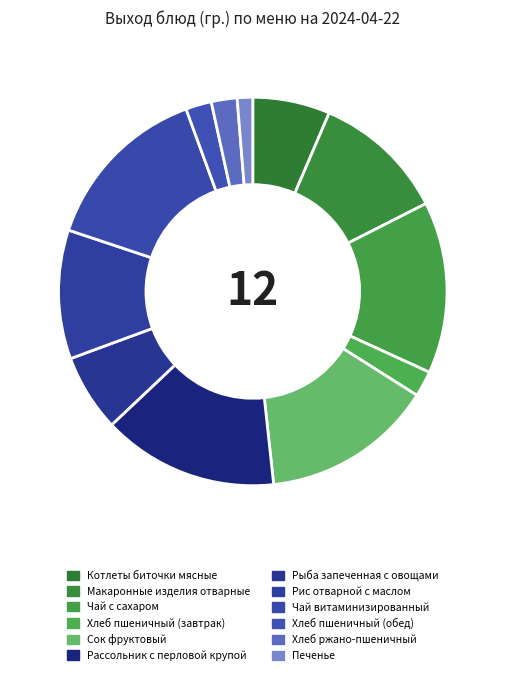

The Хлеб ржано-пшеничный slice represents 2% of the pie. True or false?

True